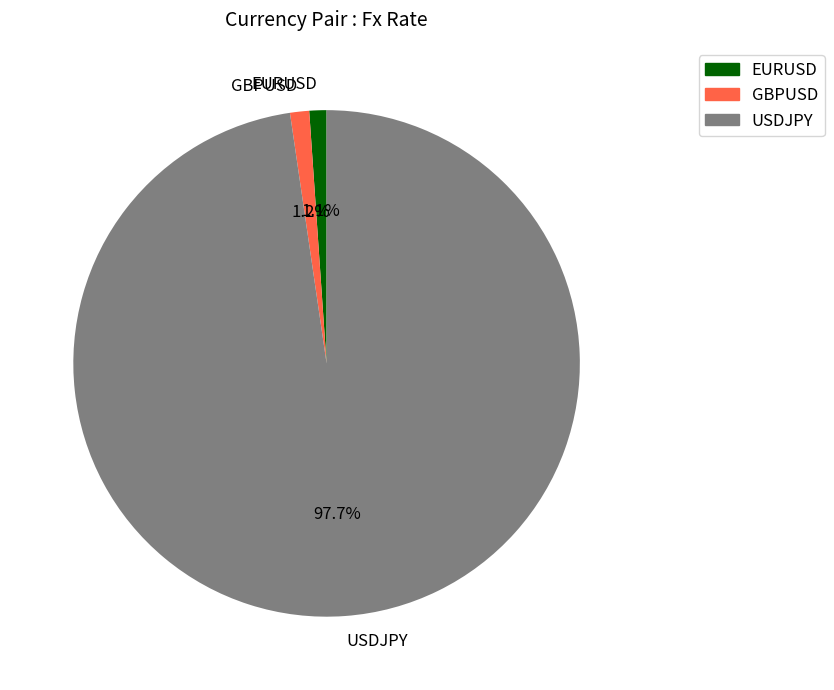

Count the number of slices in the pie.

3